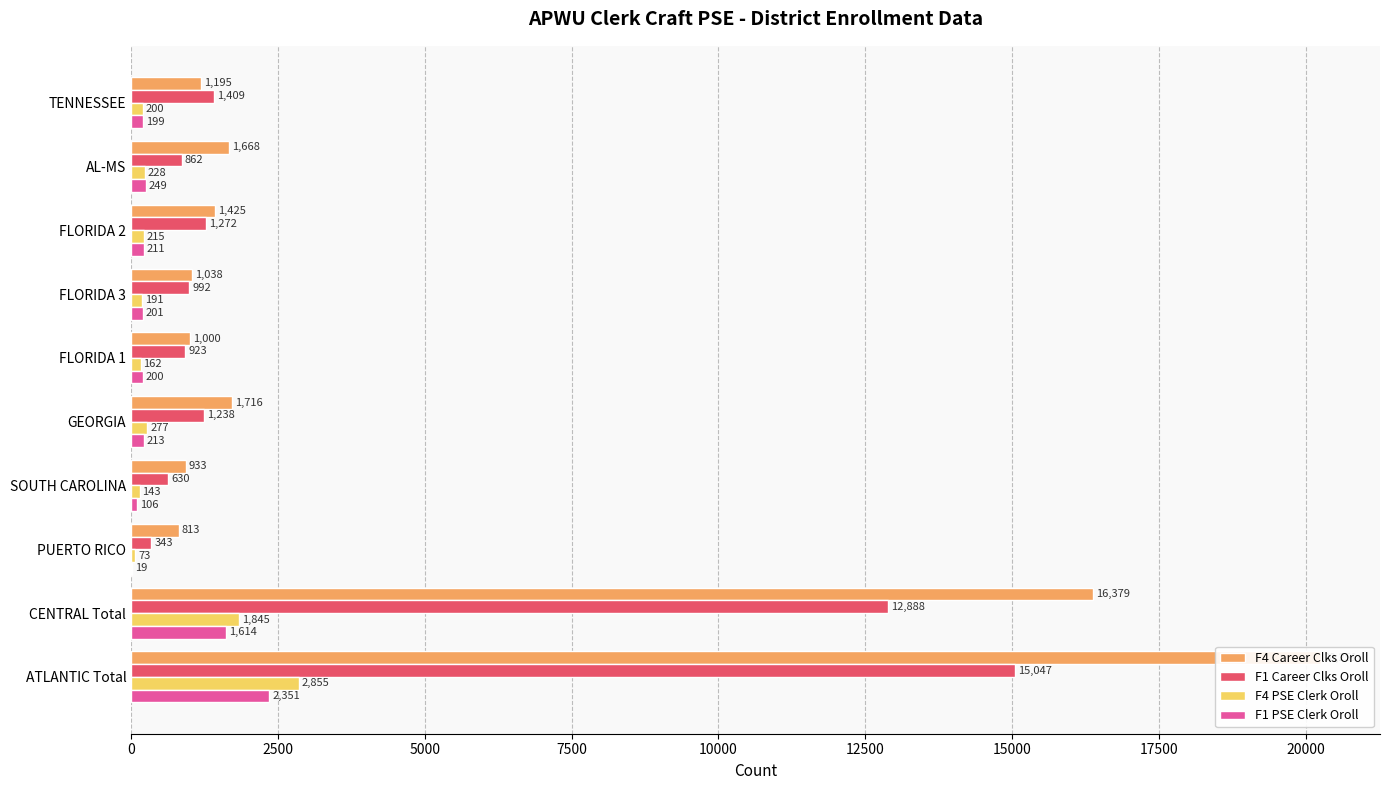

The F1 PSE Clerk Oroll series shows 332 at FLORIDA 1. True or false?

False